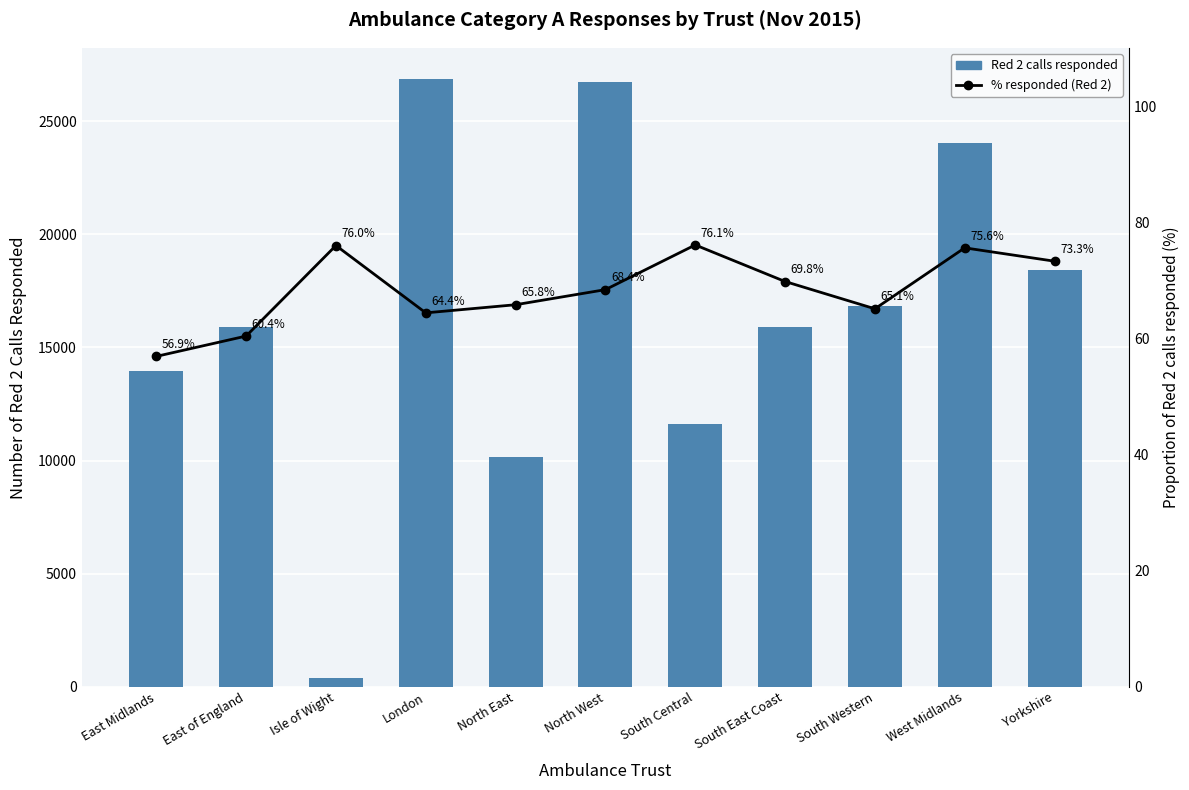

Which category has the highest value in the Red 2 calls responded series?

London